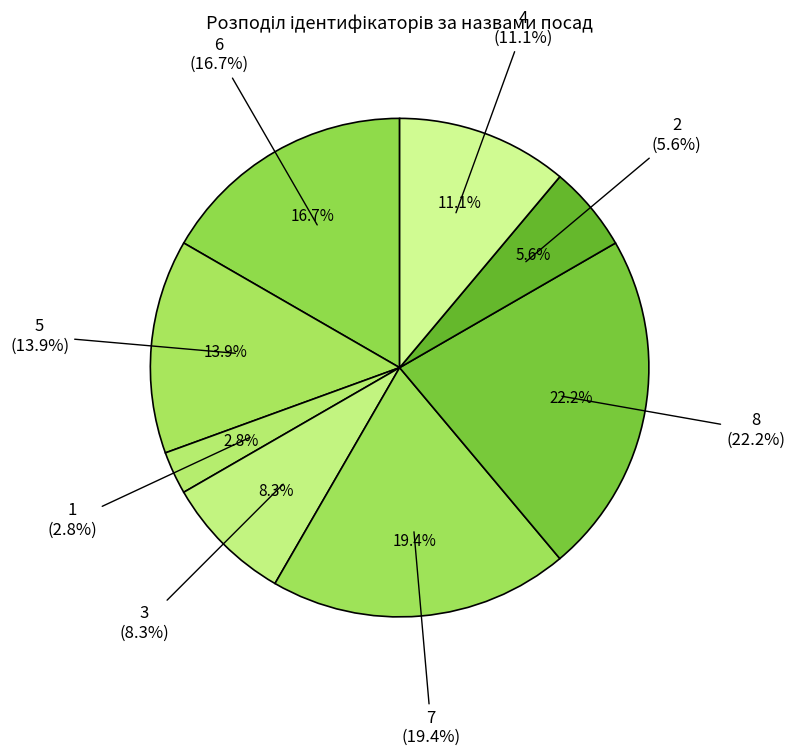

To the nearest percent, what is the combined percentage of В.о. директора and Генеральний директор?

19%